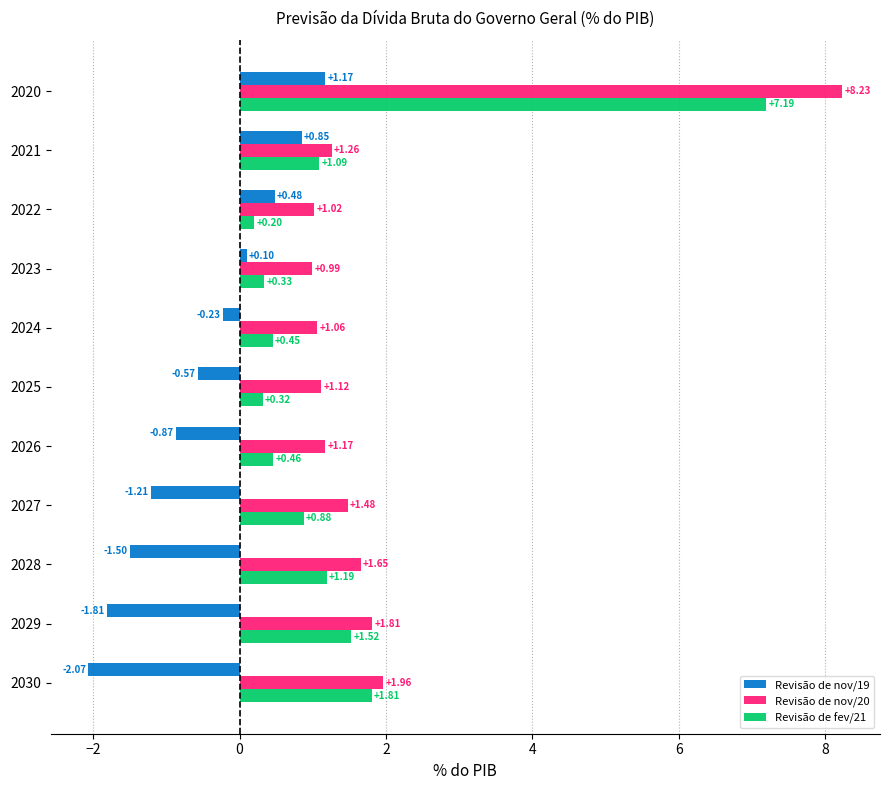

Is the value of Revisão de fev/21 at 2028 greater than the value of Revisão de nov/19 at 2025?

Yes